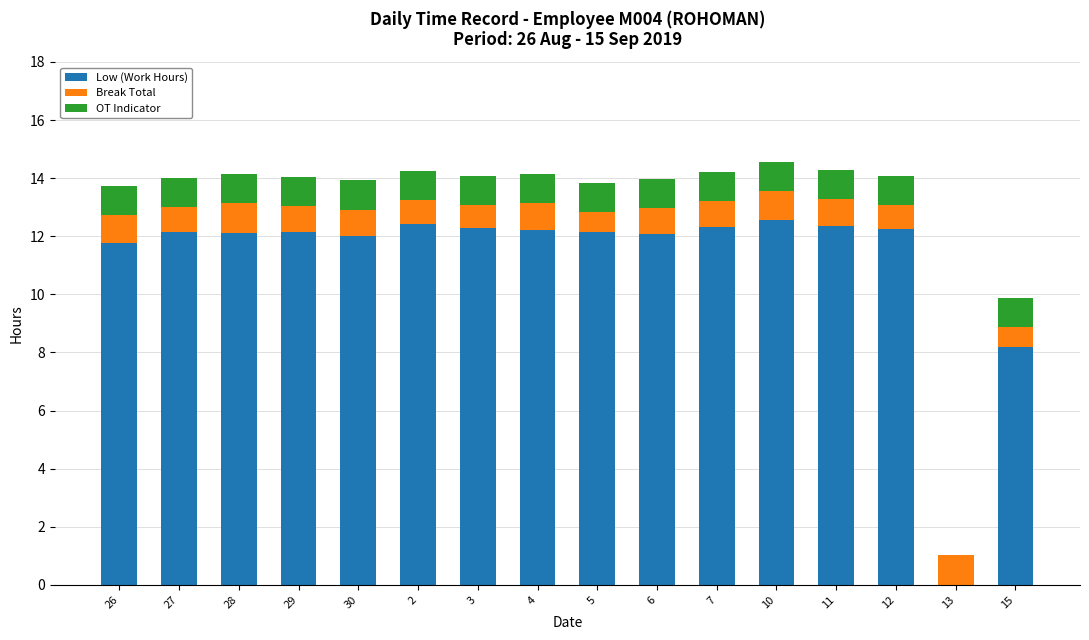

The Low (Work Hours) series shows 4.7 at 6. True or false?

False